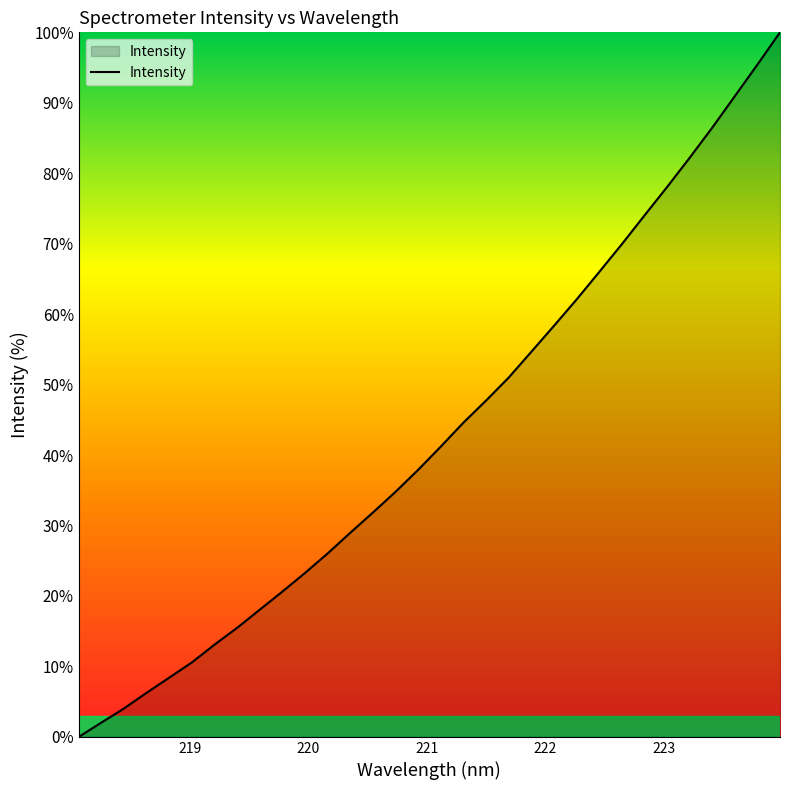

What is the maximum value shown in the chart?

100.0